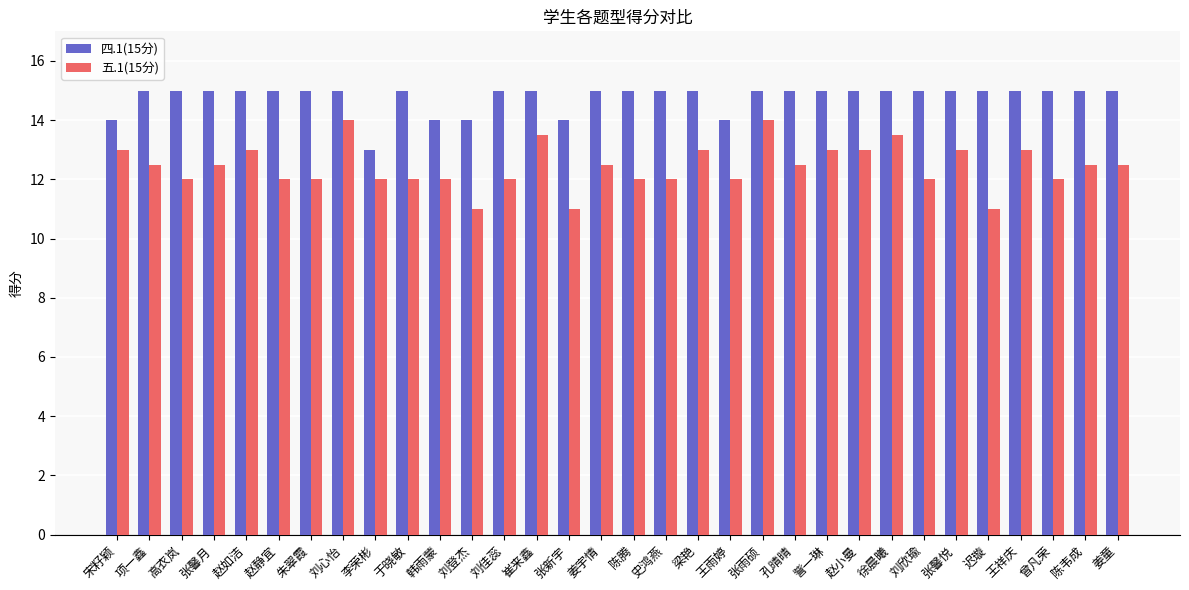

What is the label of the 21st bar from the left?

张雨硕